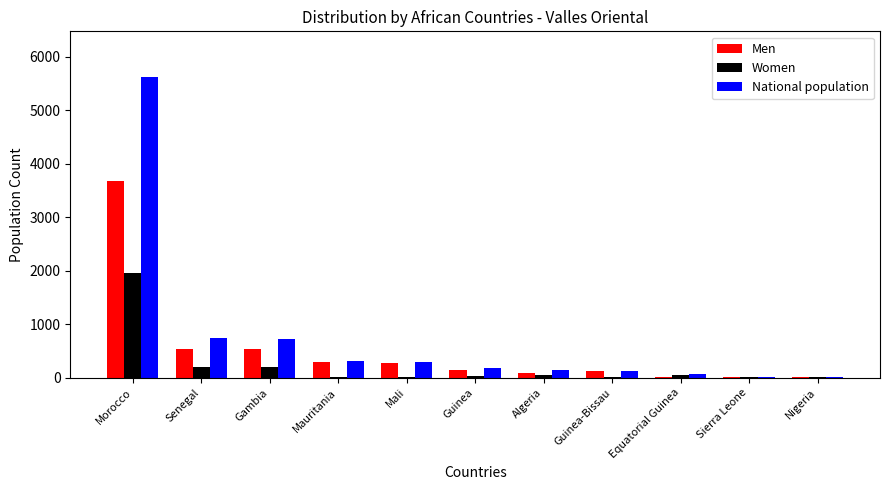

What is the maximum value for Men?

3677